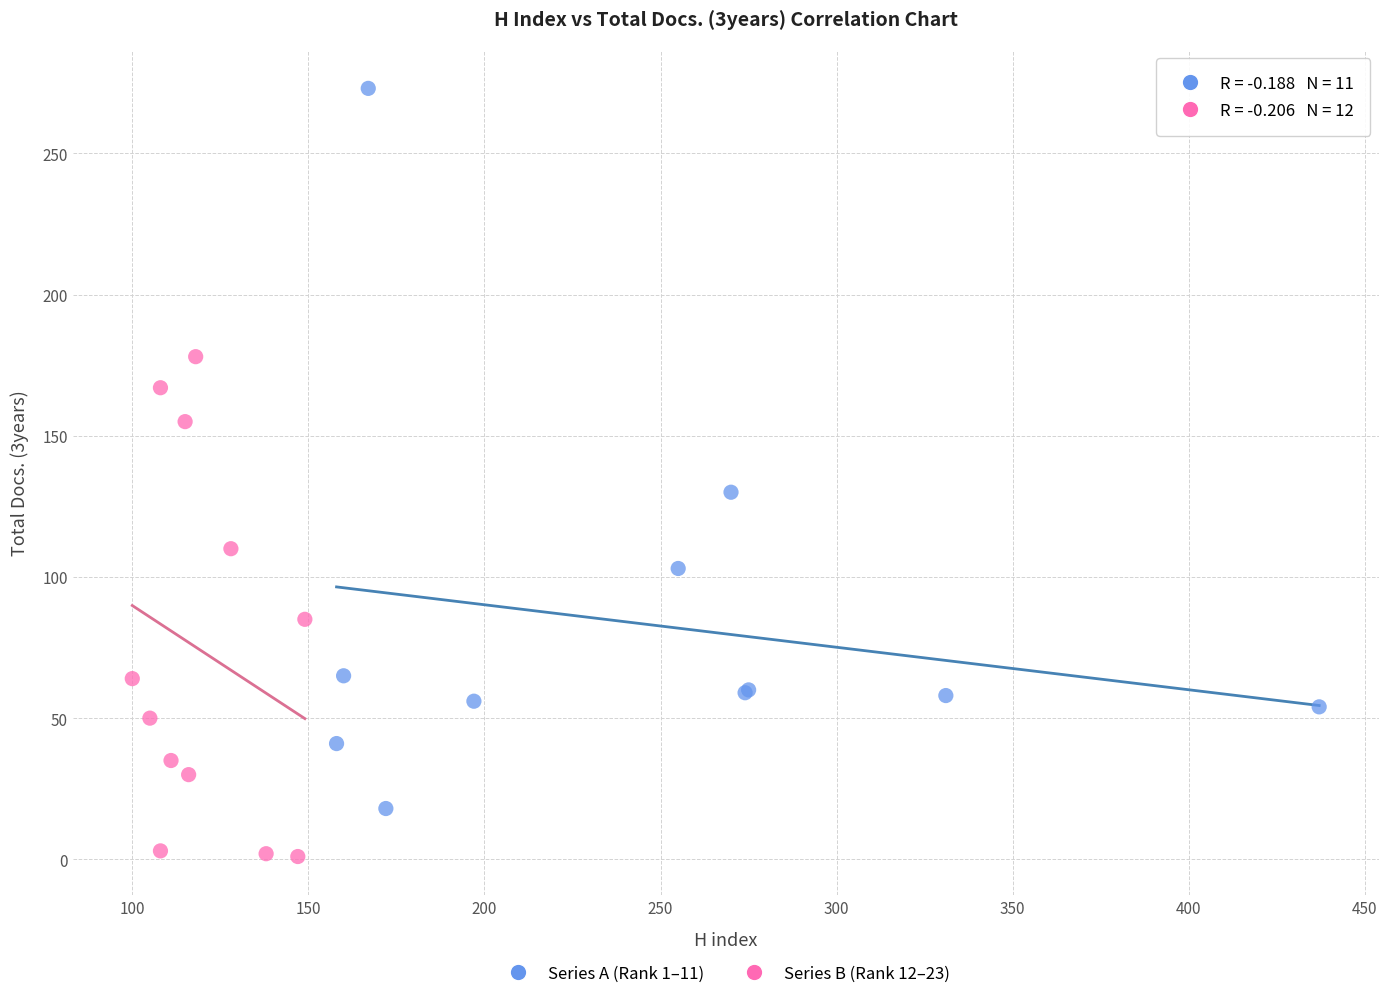

Which series reaches the maximum Y coordinate?

Series A (Rank 1–11)